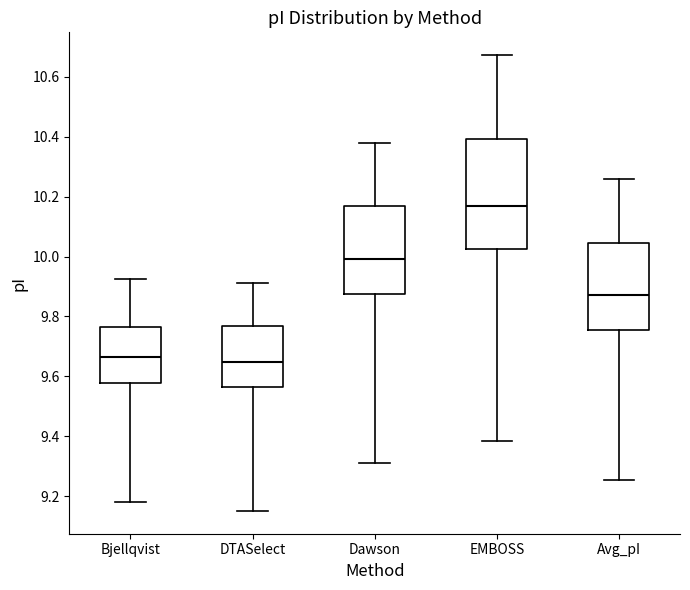

Reading left to right, transcribe this box plot: for each box, give where its median line is, the range the box spans, and where its two whiskers end, as read against the y-axis. The values are not printed on the chart, so give them approximately, as read against the axis.

Bjellqvist: median 9.66, box 9.58 to 9.76, whiskers 9.18 to 9.92
DTASelect: median 9.64, box 9.56 to 9.76, whiskers 9.16 to 9.92
Dawson: median 10.00, box 9.88 to 10.16, whiskers 9.32 to 10.38
EMBOSS: median 10.16, box 10.02 to 10.40, whiskers 9.38 to 10.68
Avg_pI: median 9.88, box 9.76 to 10.04, whiskers 9.26 to 10.26